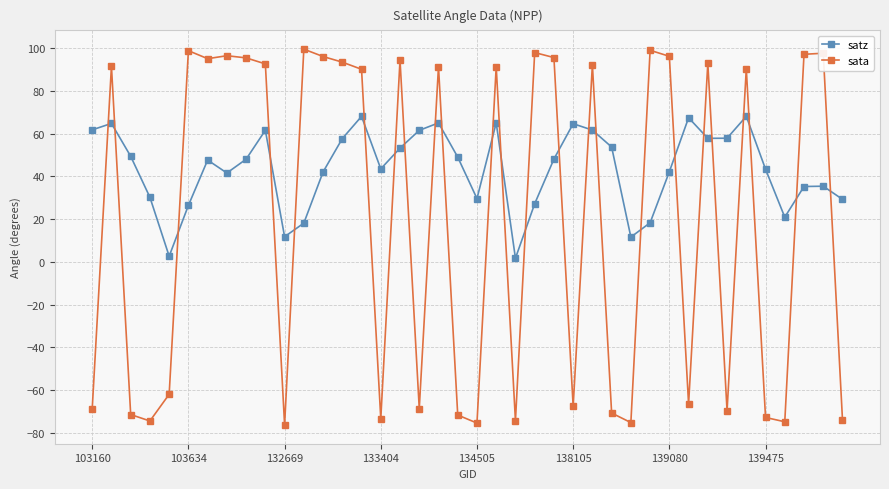

What is the difference between the second highest and minimum values in the satz series?

66.4